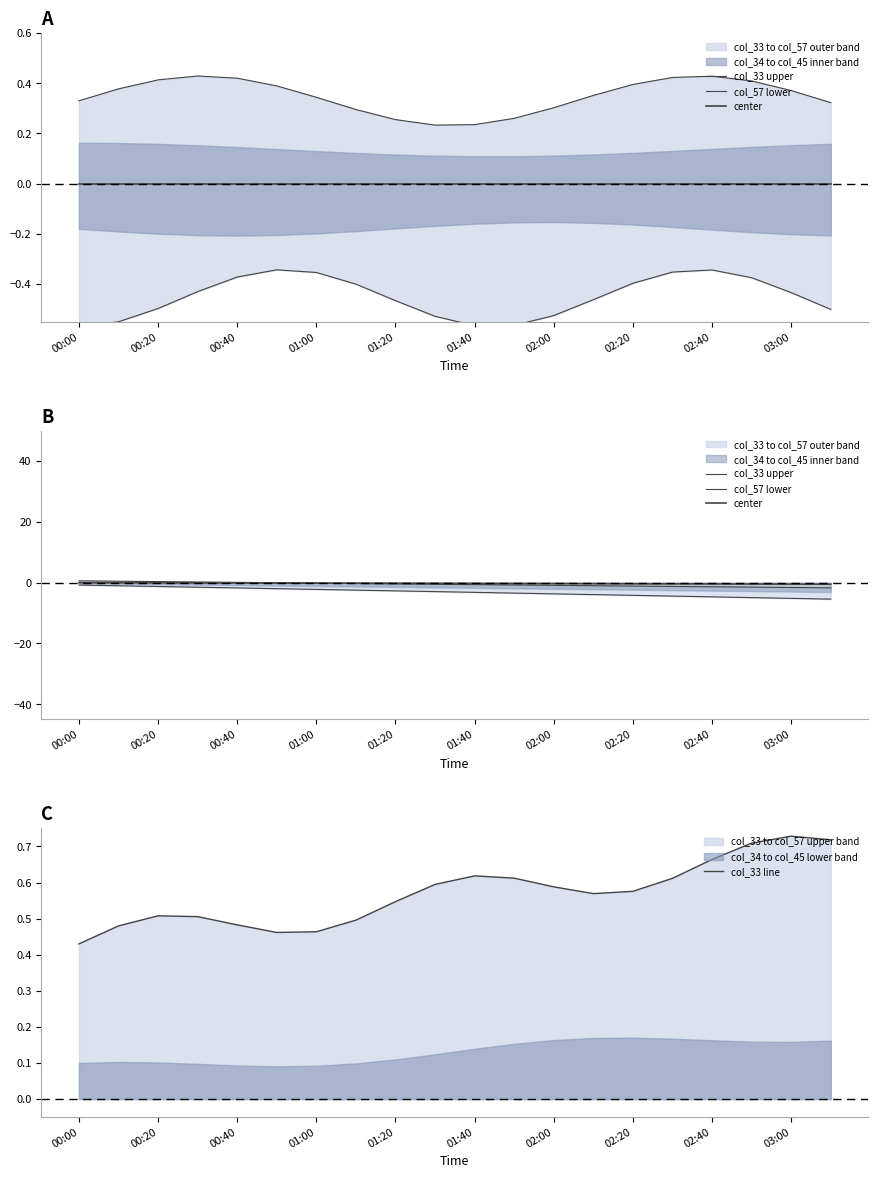

What is the difference between the maximum and minimum values in the col_33 line series?

0.3